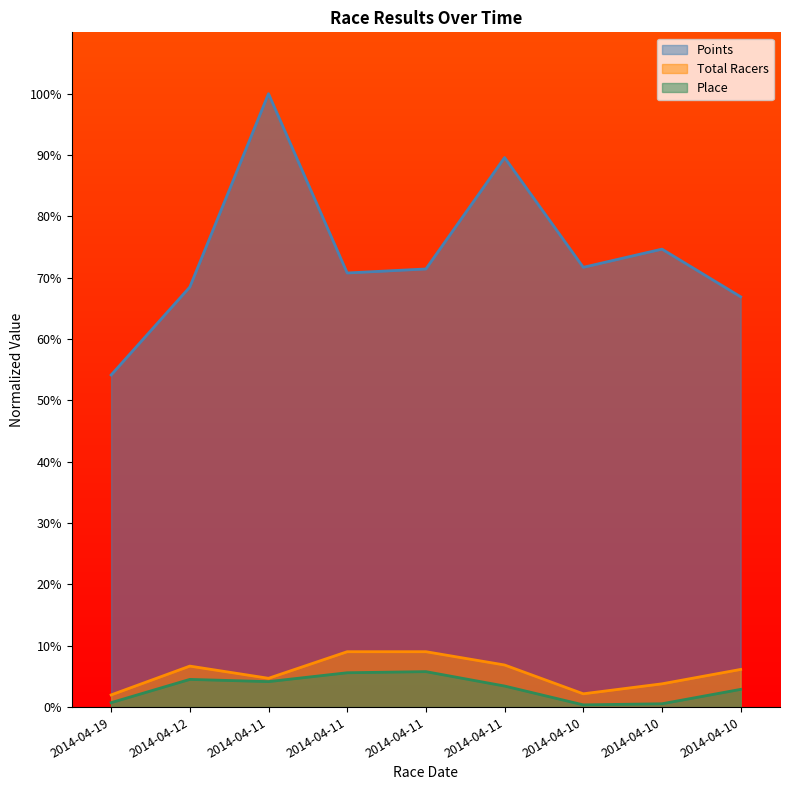

At which category is the sum across all series the highest?

2014-04-11